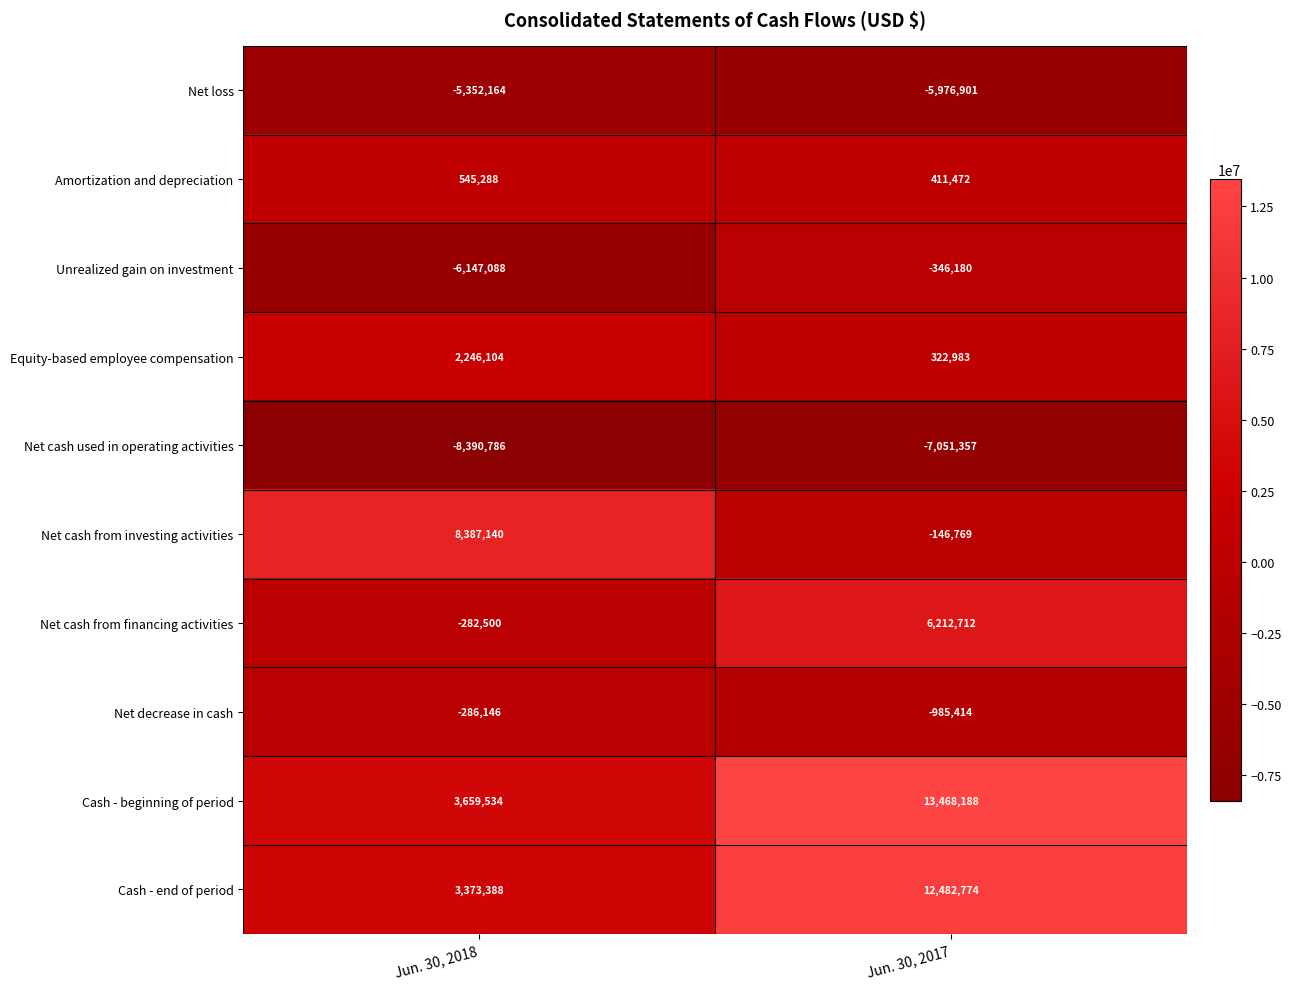

Reading left to right, extract all data points from this chart.

Net loss: Jun. 30, 2018=-5352164	Jun. 30, 2017=-5976901
Amortization and depreciation: Jun. 30, 2018=545288	Jun. 30, 2017=411472
Unrealized gain on investment: Jun. 30, 2018=-6147088	Jun. 30, 2017=-346180
Equity-based employee compensation: Jun. 30, 2018=2246104	Jun. 30, 2017=322983
Net cash used in operating activities: Jun. 30, 2018=-8390786	Jun. 30, 2017=-7051357
Net cash from investing activities: Jun. 30, 2018=8387140	Jun. 30, 2017=-146769
Net cash from financing activities: Jun. 30, 2018=-282500	Jun. 30, 2017=6212712
Net decrease in cash: Jun. 30, 2018=-286146	Jun. 30, 2017=-985414
Cash - beginning of period: Jun. 30, 2018=3659534	Jun. 30, 2017=13468188
Cash - end of period: Jun. 30, 2018=3373388	Jun. 30, 2017=12482774